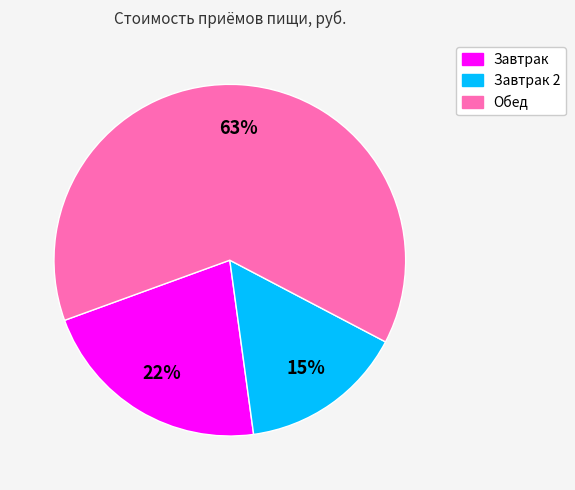

Is there any slice that represents more than half of the pie?

Yes